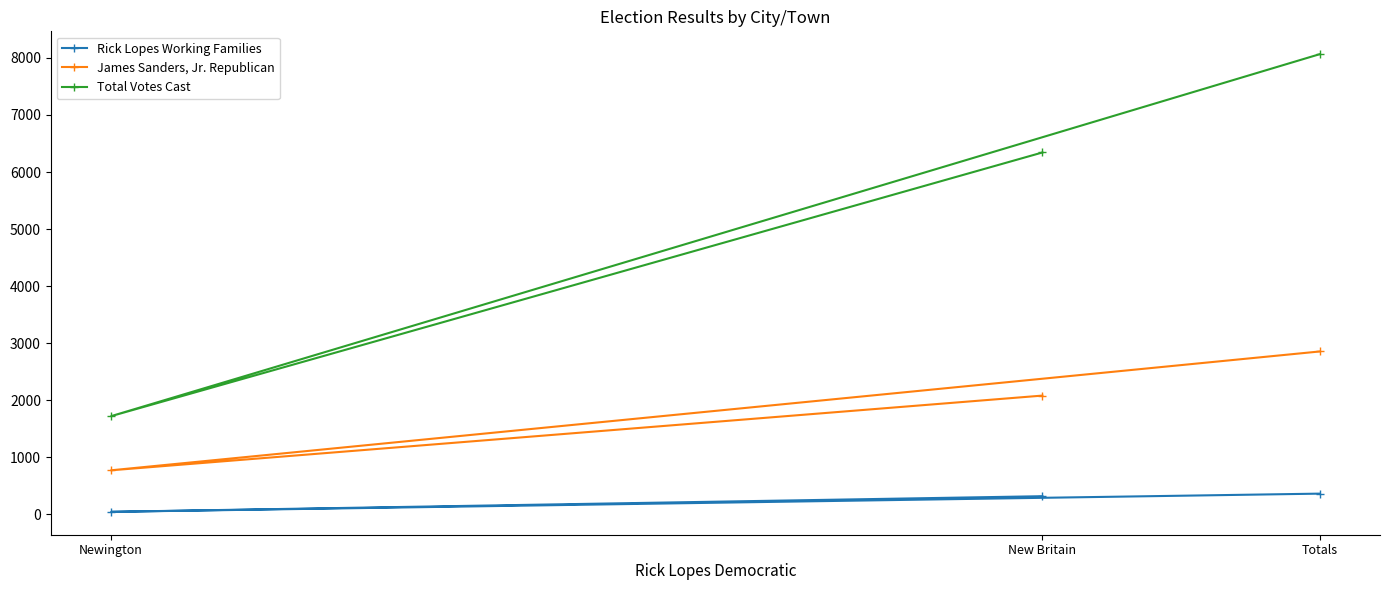

What is the sum of all James Sanders, Jr. Republican values?

5710